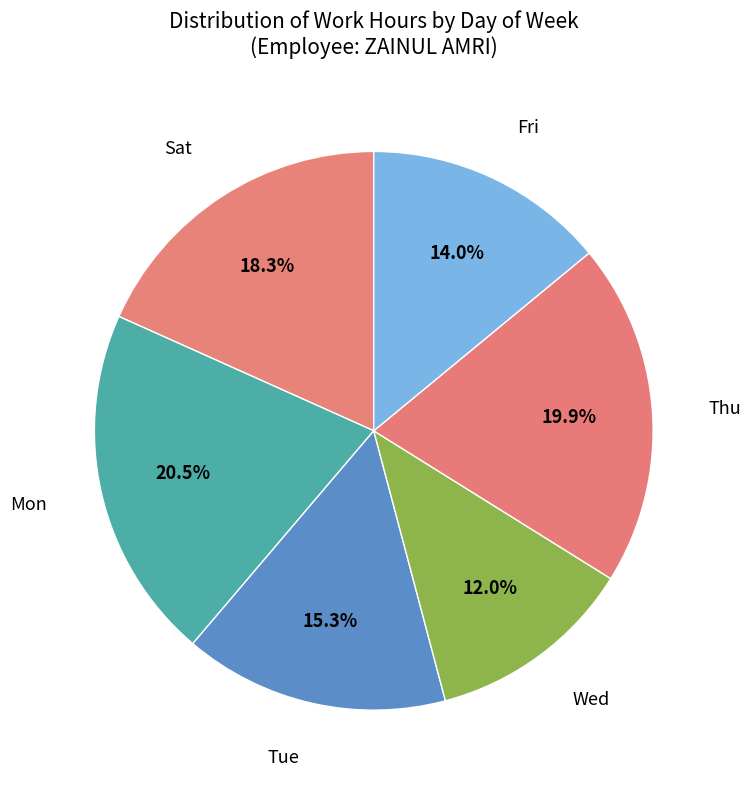

How many segments does this pie chart have?

6